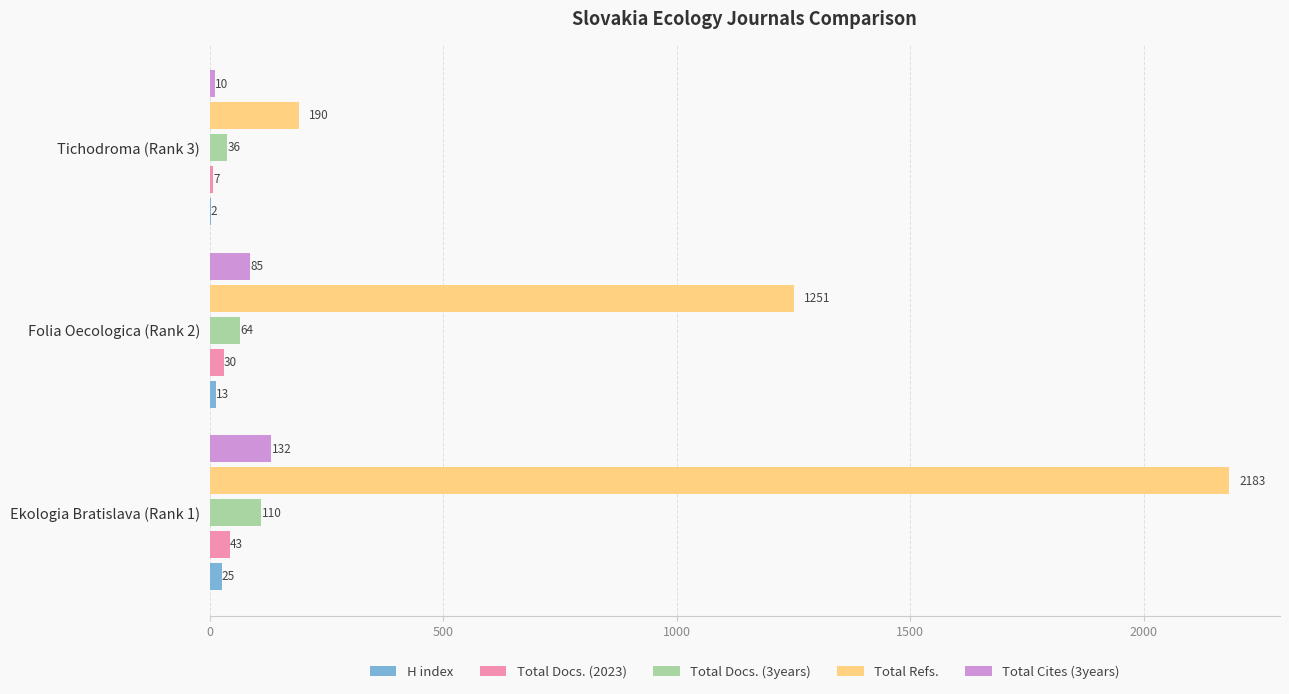

Which series has the largest total across all categories?

Total Refs.